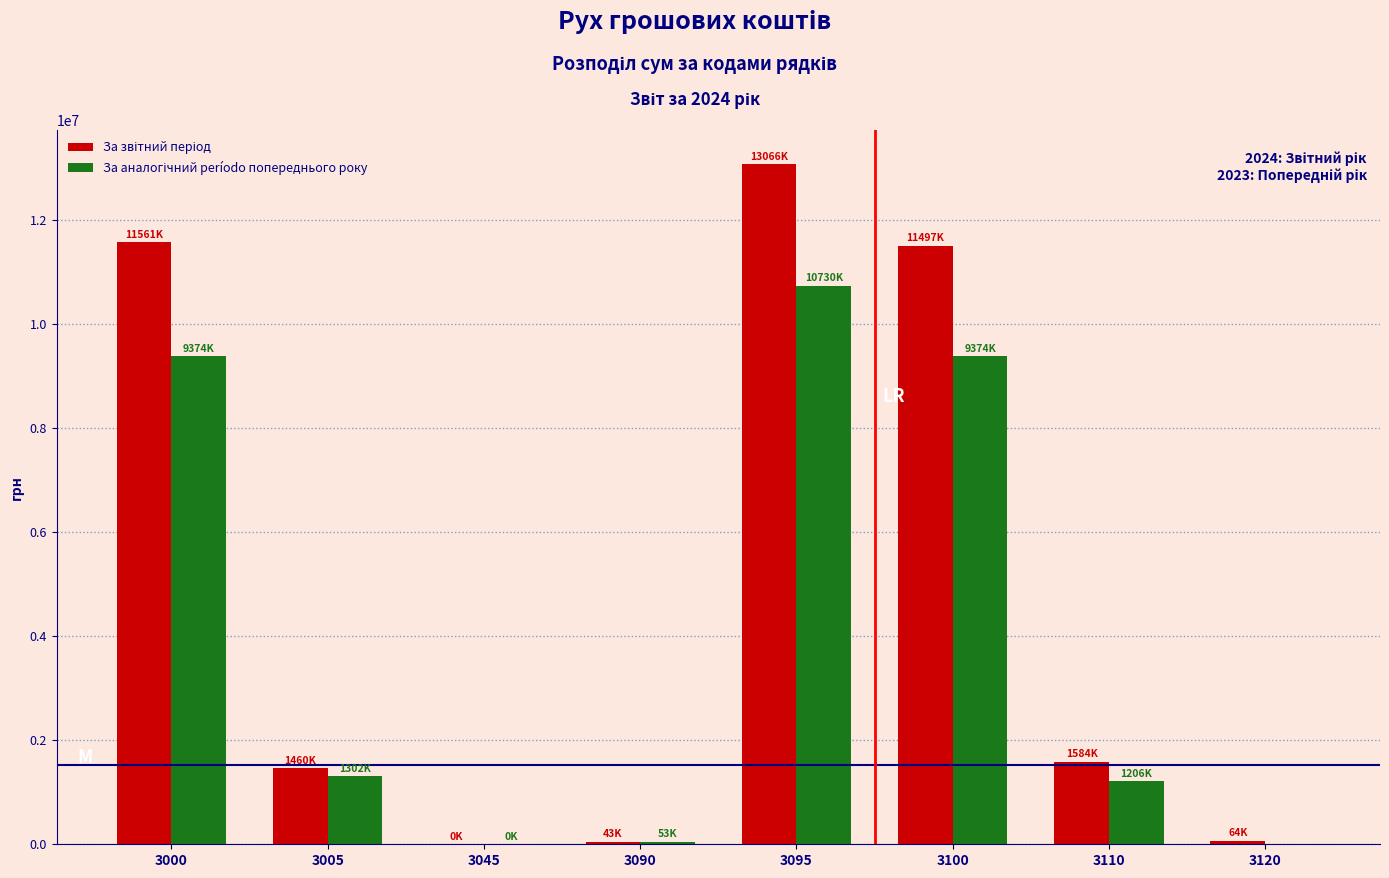

At which category is the sum across all series the highest?

3095